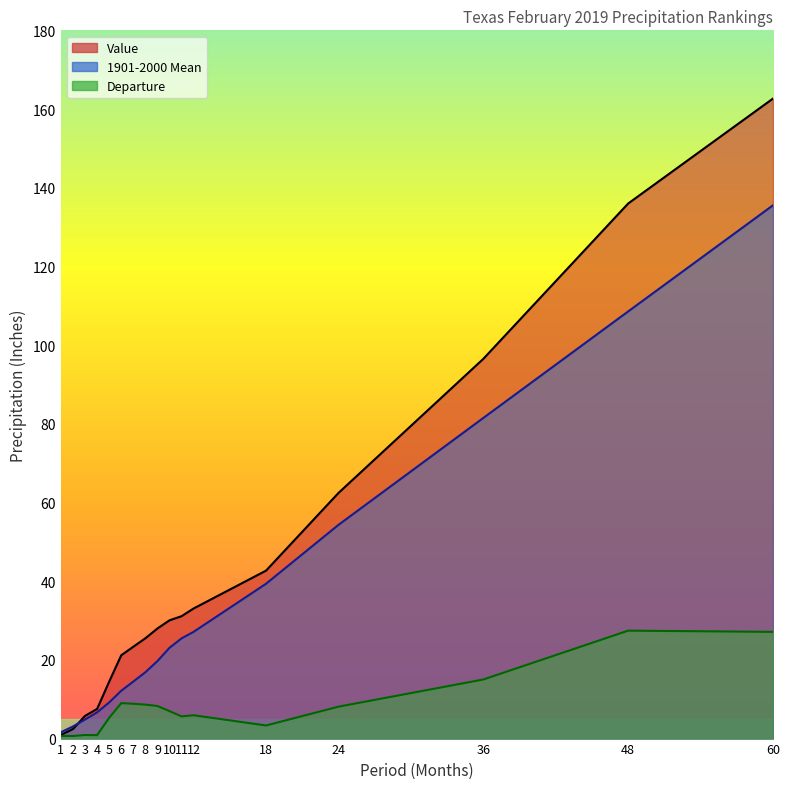

True or false: Departure has more than 1 points higher than both neighbors.

True